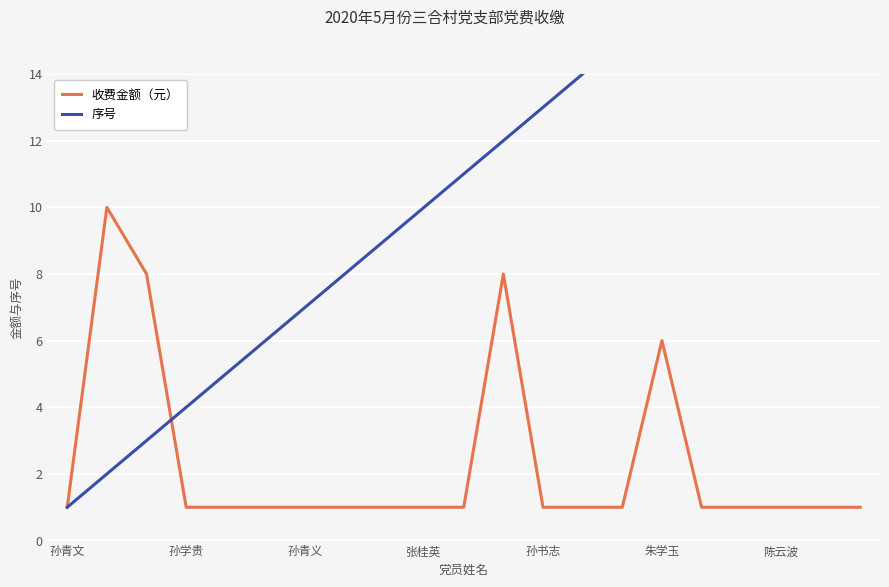

What position from the left is 17?

18